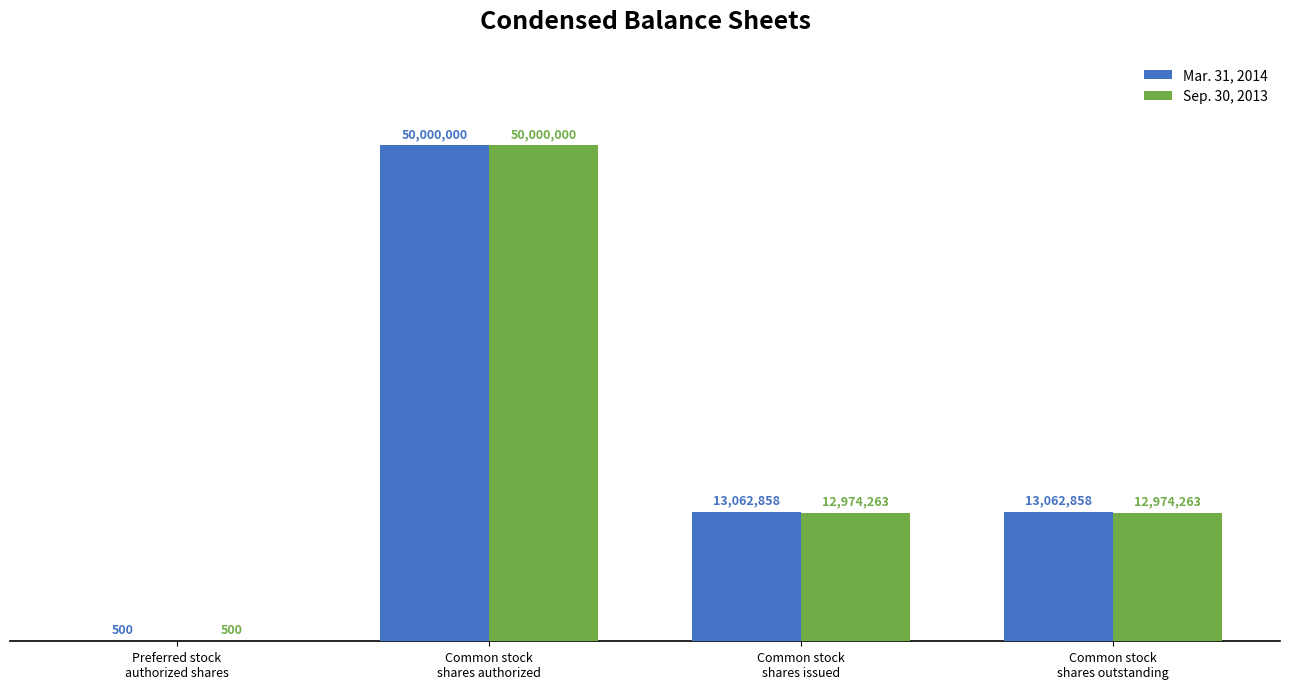

At which category is the sum across all series the highest?

Common stock
shares authorized